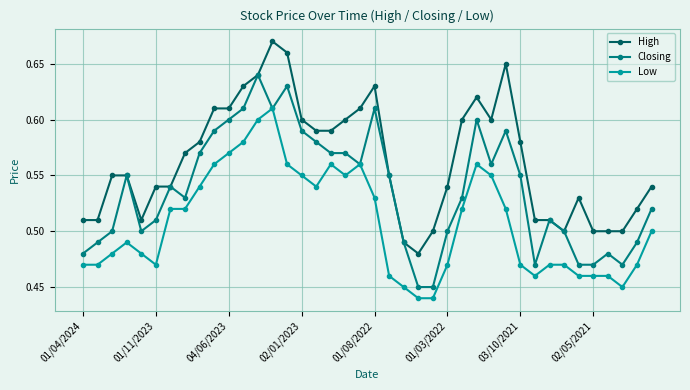

Count the Low values in the range 0 to 1.

40